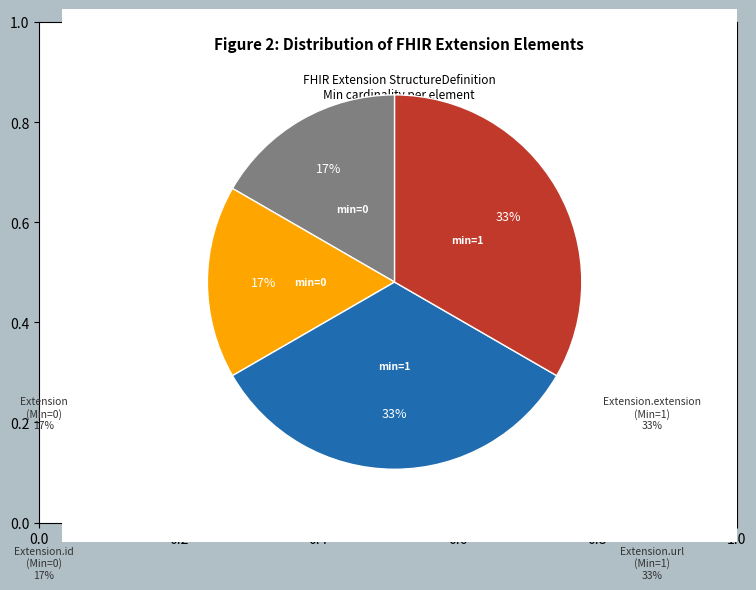

Is the sum of Extension.extension and Extension.id greater than half?

No